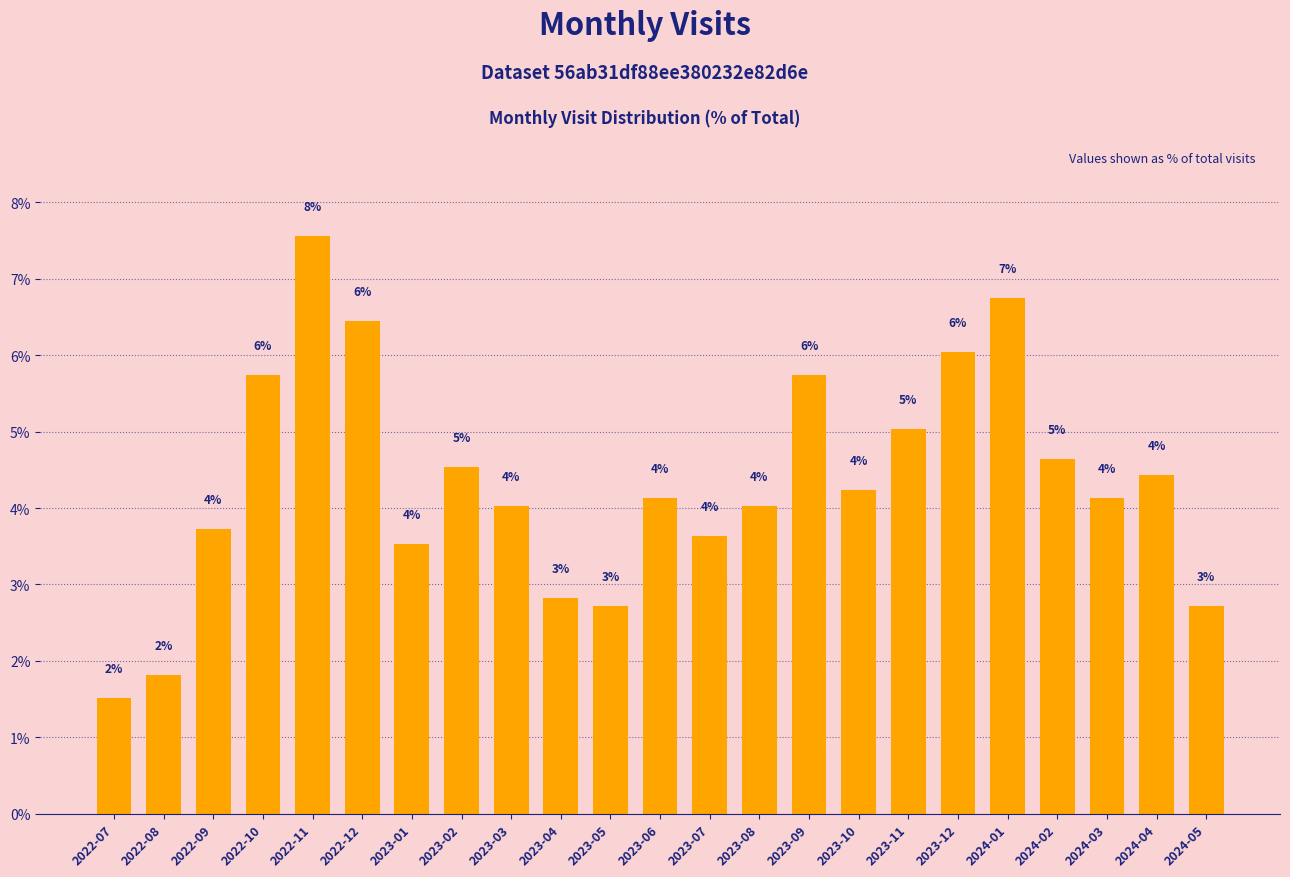

True or false: the data shows 3.7 at 2023-12.

False